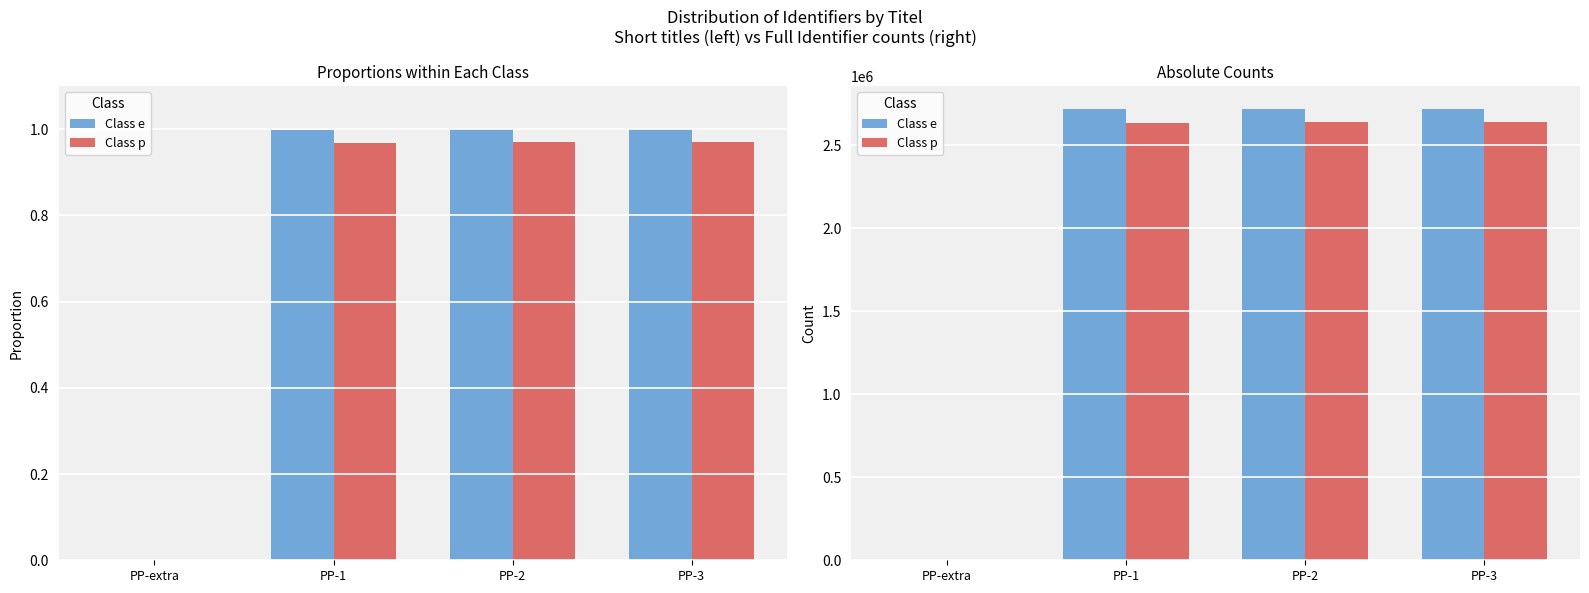

Between PP-1 and PP-3, which series saw the biggest shift?

Class e